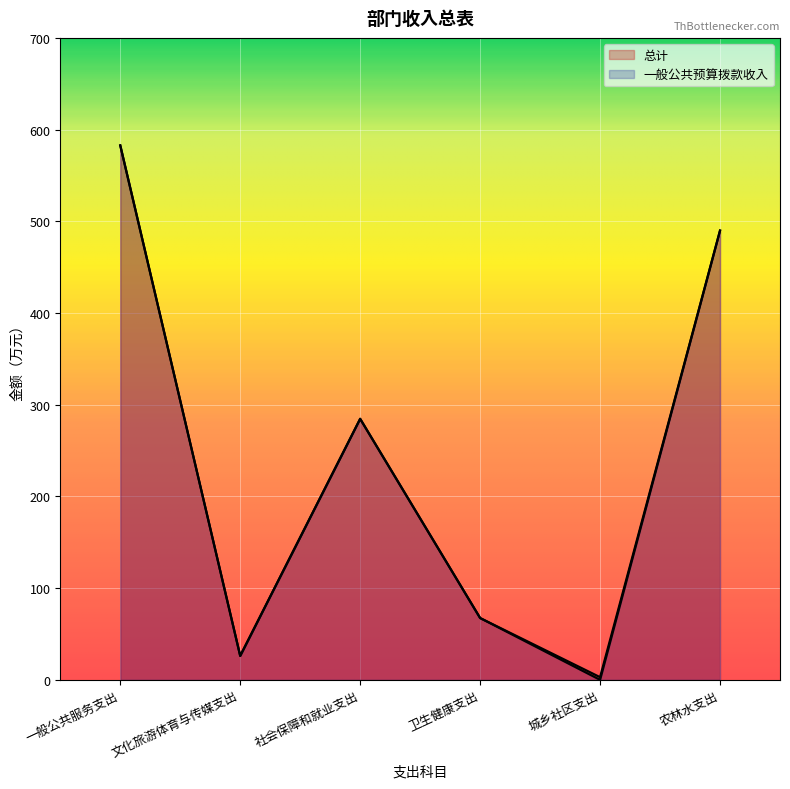

What is the difference between the maximum and minimum values in the 总计 series?

579.9